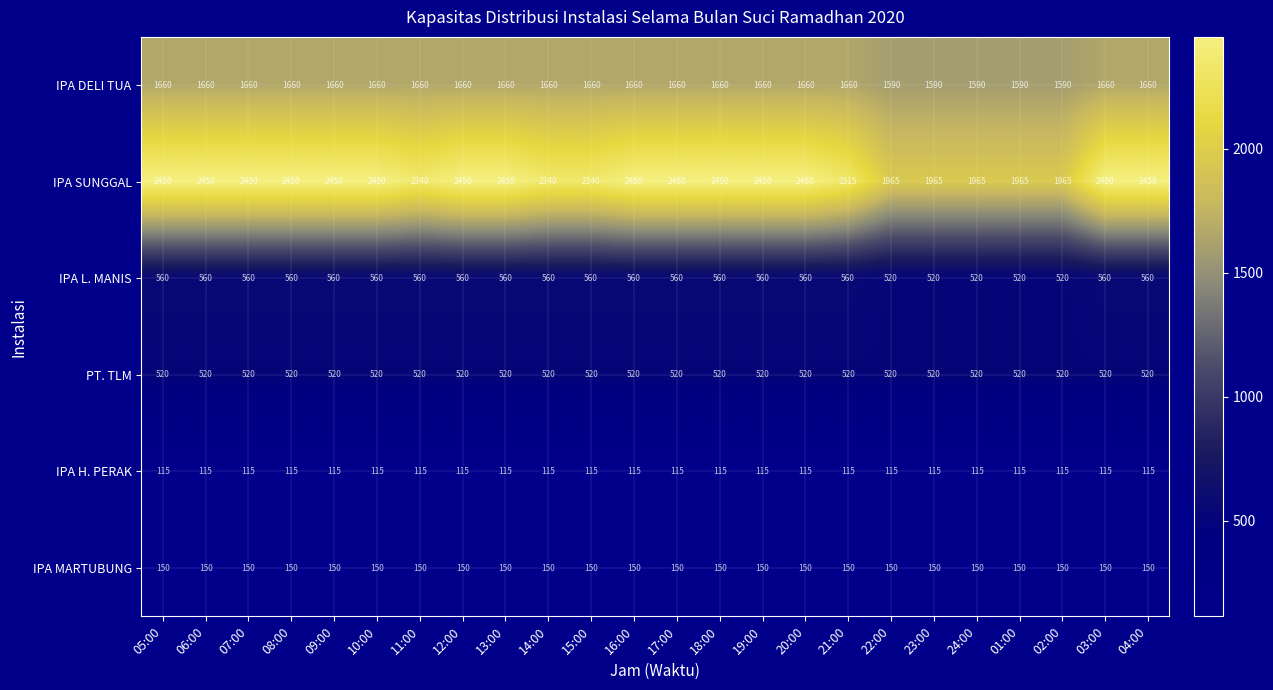

Rank the series by their maximum value, from highest to lowest.

IPA SUNGGAL, IPA DELI TUA, IPA L. MANIS, PT. TLM, IPA MARTUBUNG, IPA H. PERAK